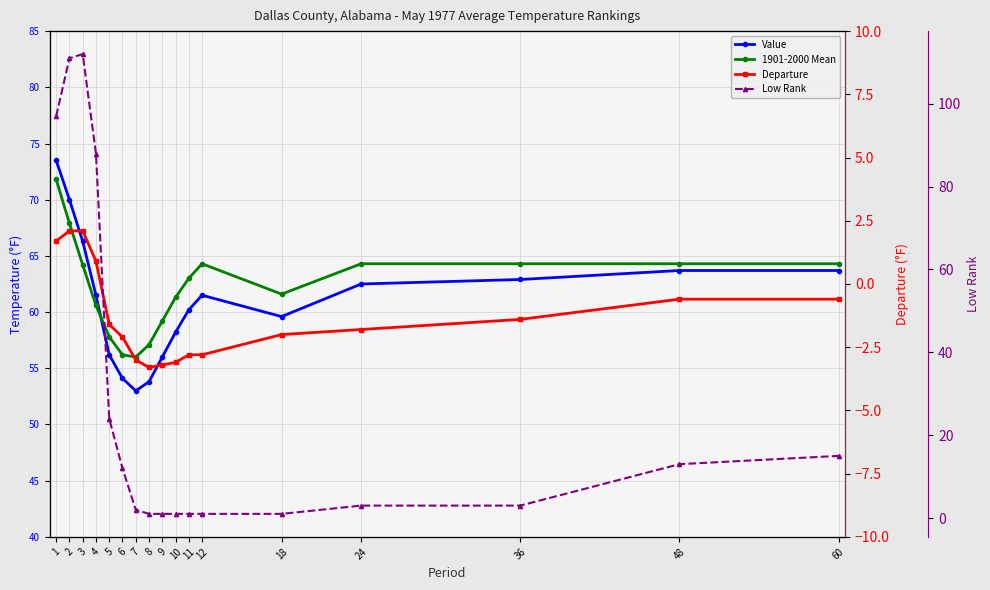

Which series has the largest total across all categories?

1901-2000 Mean